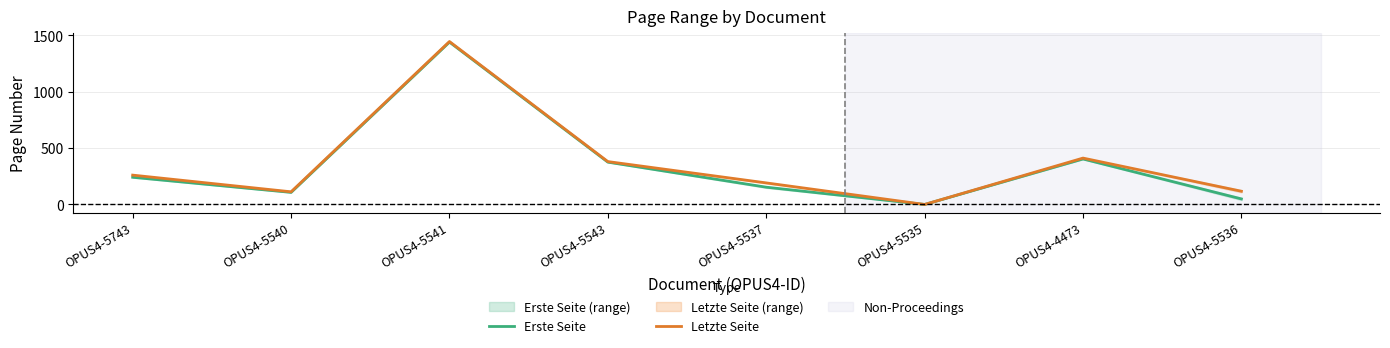

Which has a higher value, OPUS4-5537 or OPUS4-5541?

OPUS4-5541